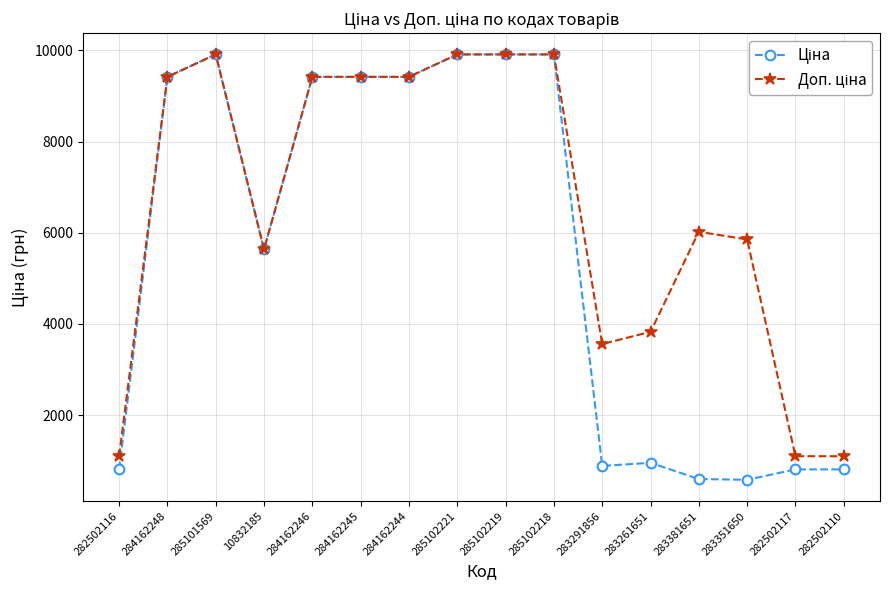

What is the minimum value shown in the chart?

585.3